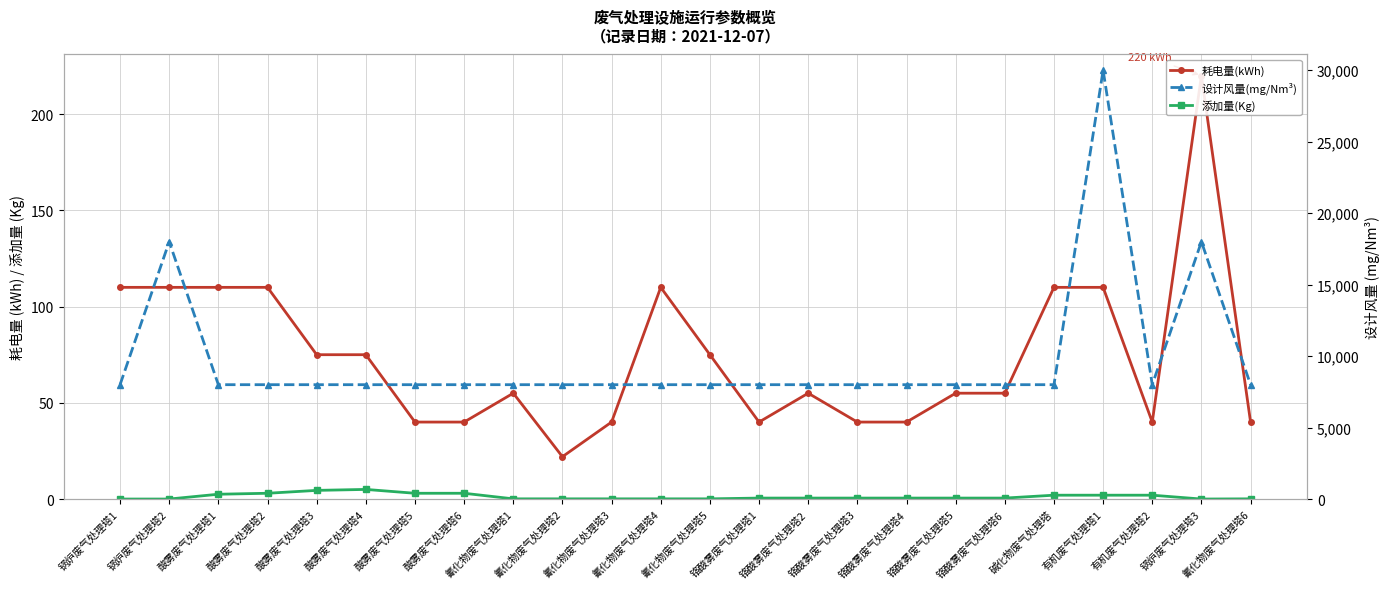

Reading left to right, what are all the values shown in this chart?

耗电量(kWh): 锅炉废气处理塔1=110.0	锅炉废气处理塔2=110.0	酸雾废气处理塔1=110.0	酸雾废气处理塔2=110.0	酸雾废气处理塔3=75.0	酸雾废气处理塔4=75.0	酸雾废气处理塔5=40.0	酸雾废气处理塔6=40.0	氰化物废气处理塔1=55.0	氰化物废气处理塔2=22.0	氰化物废气处理塔3=40.0	氰化物废气处理塔4=110.0	氰化物废气处理塔5=75.0	铬酸雾废气处理塔1=40.0	铬酸雾废气处理塔2=55.0	铬酸雾废气处理塔3=40.0	铬酸雾废气处理塔4=40.0	铬酸雾废气处理塔5=55.0	铬酸雾废气处理塔6=55.0	碱化物废气处理塔=110.0	有机废气处理塔1=110.0	有机废气处理塔2=40.0	锅炉废气处理塔3=220.0	氰化物废气处理塔6=40.0
添加量(Kg): 锅炉废气处理塔1=0.0	锅炉废气处理塔2=0.0	酸雾废气处理塔1=2.5	酸雾废气处理塔2=3.0	酸雾废气处理塔3=4.5	酸雾废气处理塔4=5.0	酸雾废气处理塔5=3.0	酸雾废气处理塔6=3.0	氰化物废气处理塔1=0.1	氰化物废气处理塔2=0.1	氰化物废气处理塔3=0.1	氰化物废气处理塔4=0.1	氰化物废气处理塔5=0.1	铬酸雾废气处理塔1=0.5	铬酸雾废气处理塔2=0.5	铬酸雾废气处理塔3=0.5	铬酸雾废气处理塔4=0.5	铬酸雾废气处理塔5=0.5	铬酸雾废气处理塔6=0.5	碱化物废气处理塔=2.0	有机废气处理塔1=2.0	有机废气处理塔2=2.0	锅炉废气处理塔3=0.0	氰化物废气处理塔6=0.1
设计风量(mg/Nm³): 锅炉废气处理塔1=8000.0	锅炉废气处理塔2=18000.0	酸雾废气处理塔1=8000.0	酸雾废气处理塔2=8000.0	酸雾废气处理塔3=8000.0	酸雾废气处理塔4=8000.0	酸雾废气处理塔5=8000.0	酸雾废气处理塔6=8000.0	氰化物废气处理塔1=8000.0	氰化物废气处理塔2=8000.0	氰化物废气处理塔3=8000.0	氰化物废气处理塔4=8000.0	氰化物废气处理塔5=8000.0	铬酸雾废气处理塔1=8000.0	铬酸雾废气处理塔2=8000.0	铬酸雾废气处理塔3=8000.0	铬酸雾废气处理塔4=8000.0	铬酸雾废气处理塔5=8000.0	铬酸雾废气处理塔6=8000.0	碱化物废气处理塔=8000.0	有机废气处理塔1=30000.0	有机废气处理塔2=8000.0	锅炉废气处理塔3=18000.0	氰化物废气处理塔6=8000.0